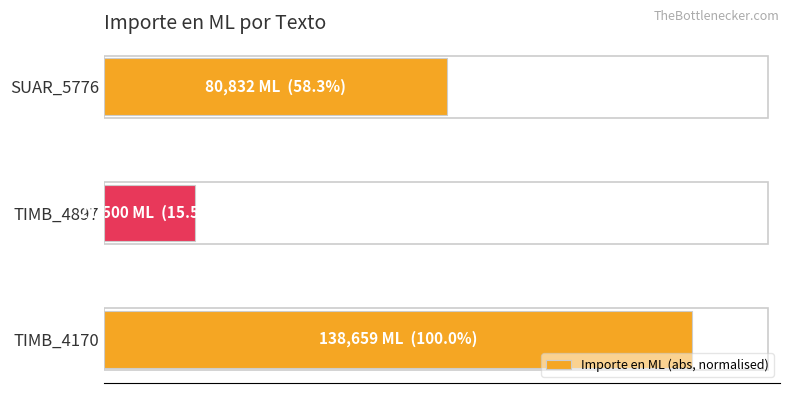

Are the bars horizontal?

Yes